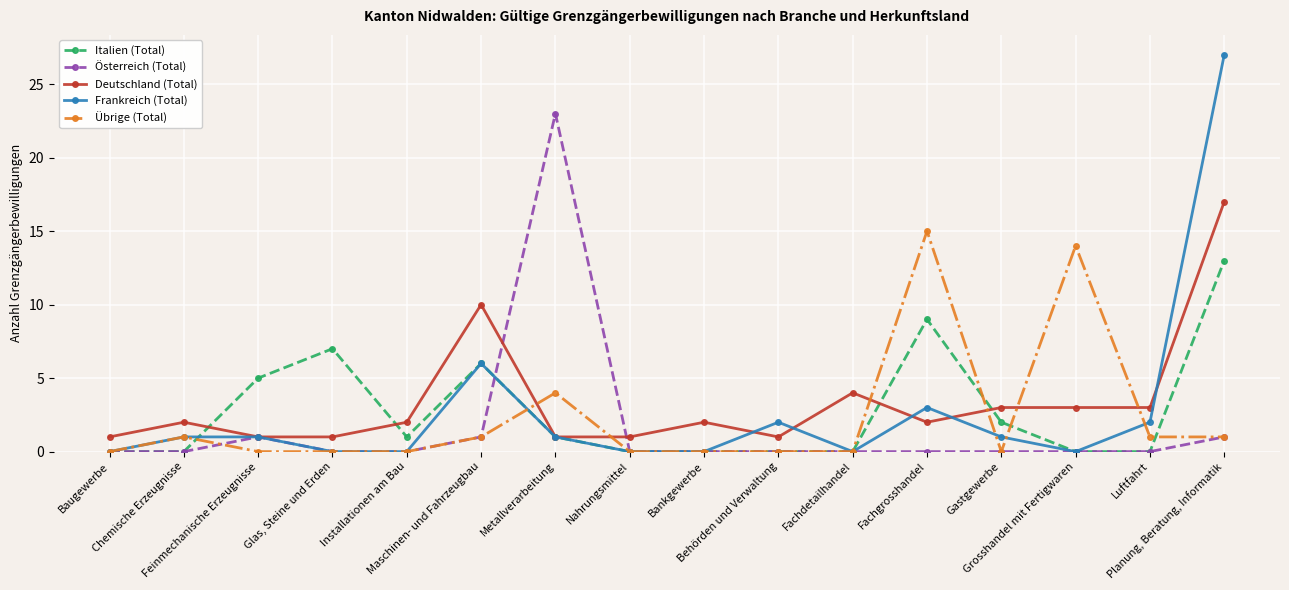

What is the greatest value displayed?

27